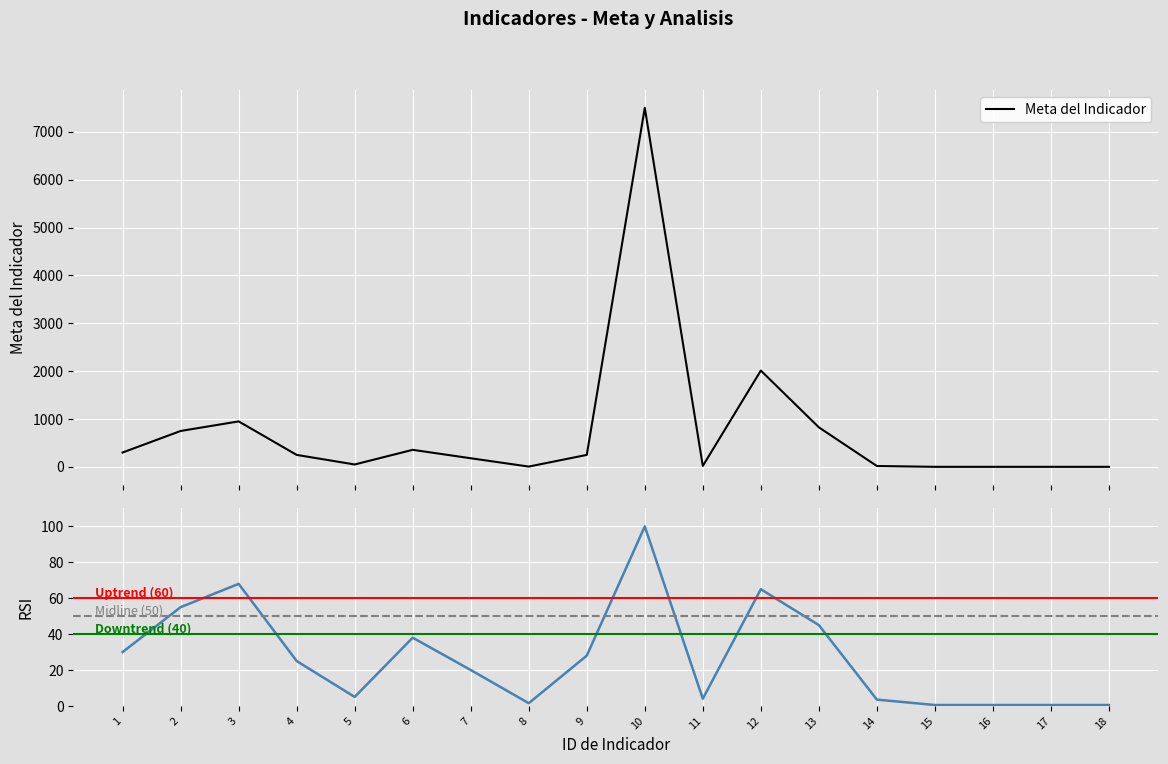

Is this an area chart (filled region under the line)?

No